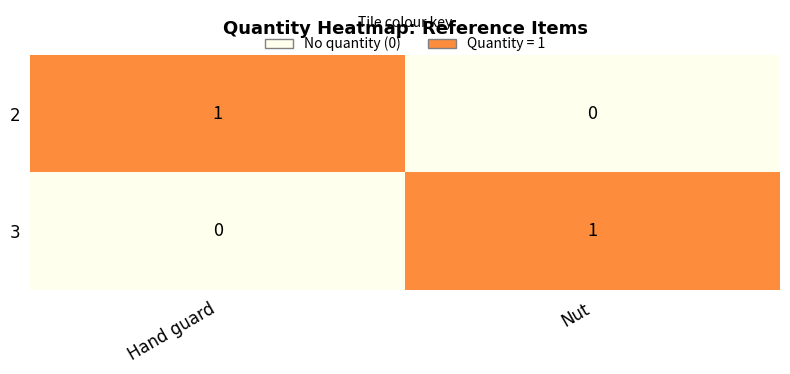

How many series are shown in this chart?

2